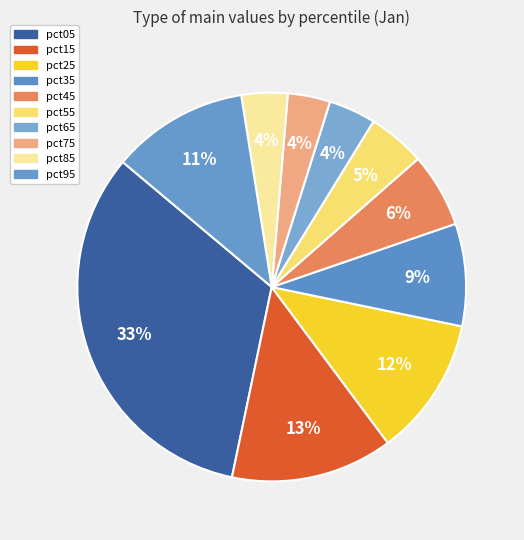

To the nearest percent, what is the average slice percentage?

10%